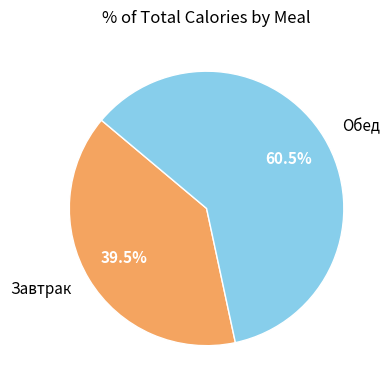

Which category has the biggest portion of the pie?

Обед